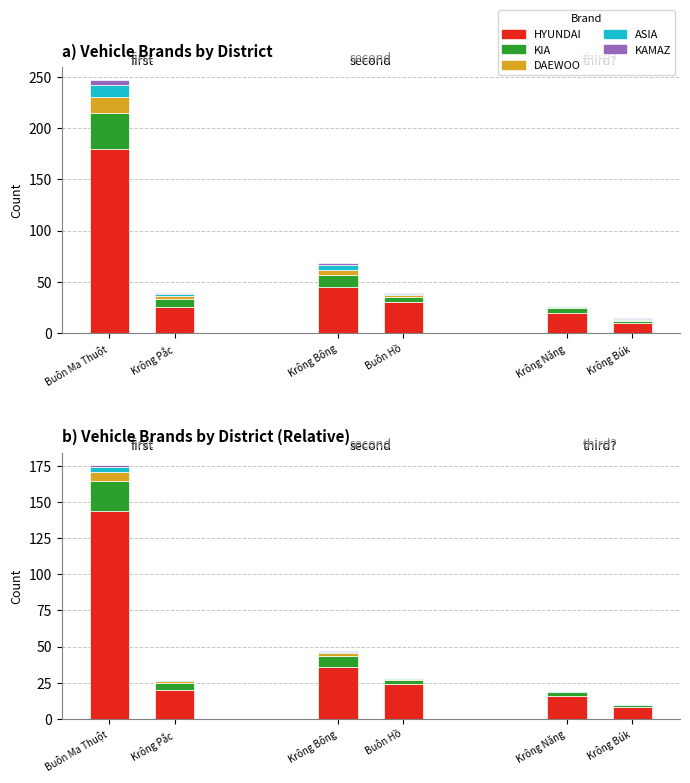

Where is DAEWOO nearest to the value 8?

Krông Bông